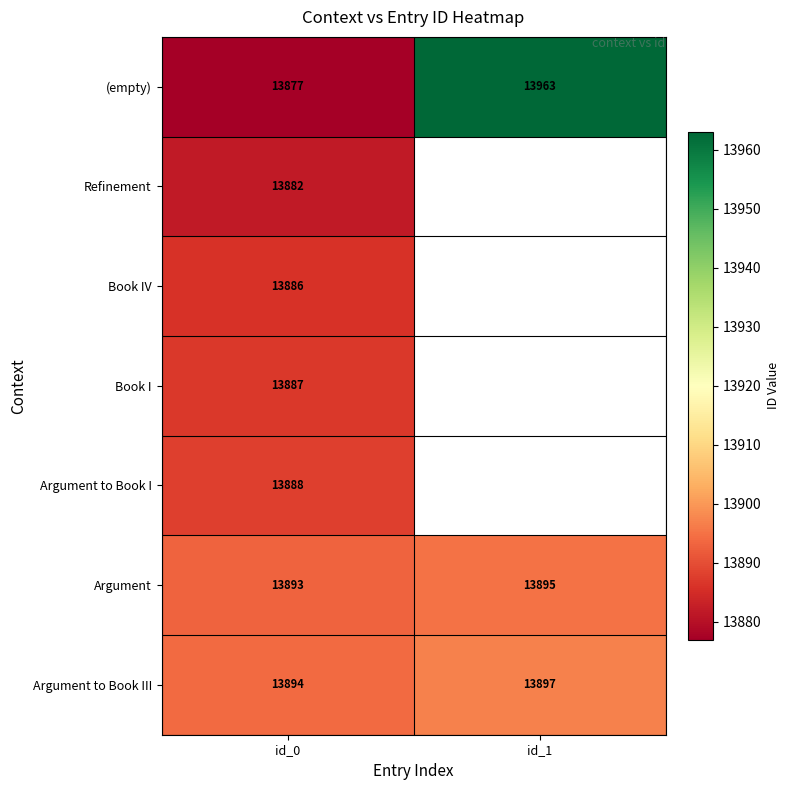

How many (empty) values are between 13877 and 13963?

2